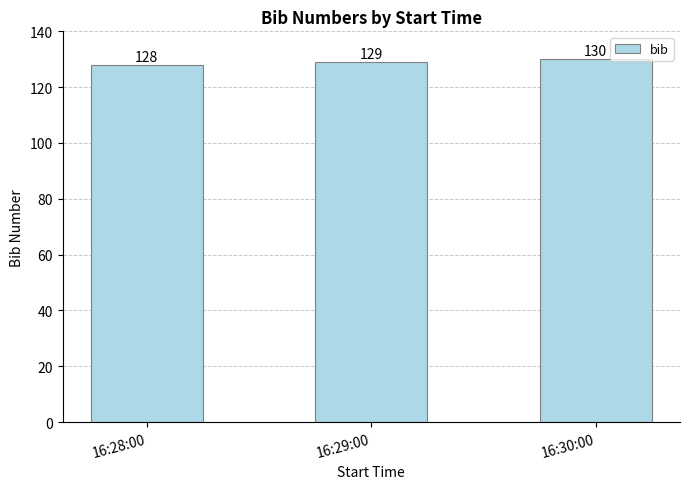

What is the label of the 3rd bar from the right?

16:28:00